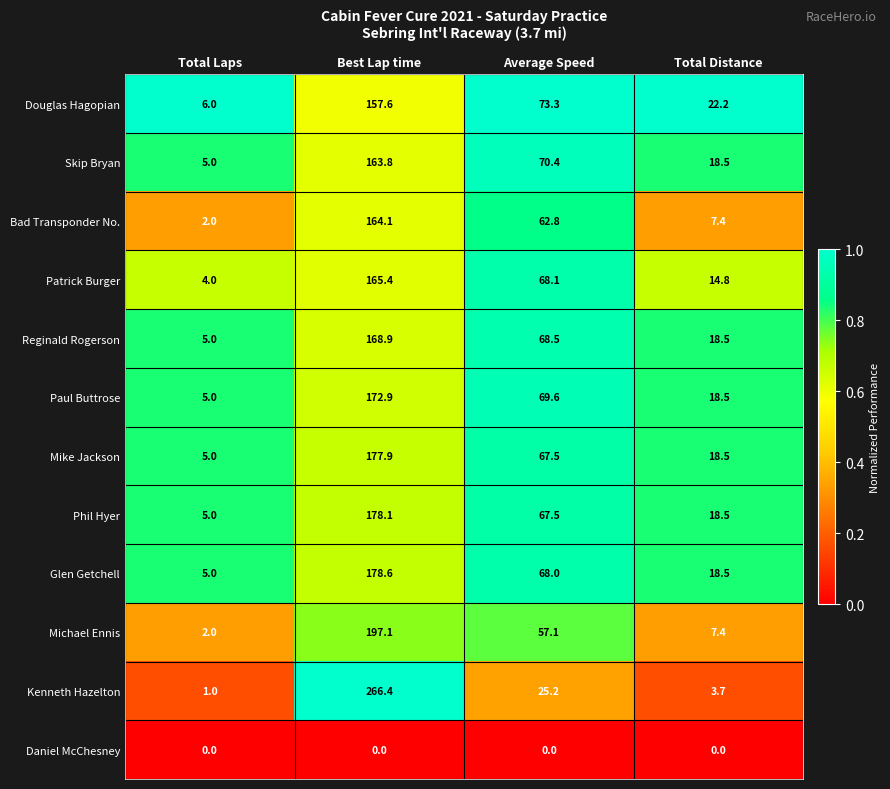

What is the total value across all series at Best Lap time?

1990.8